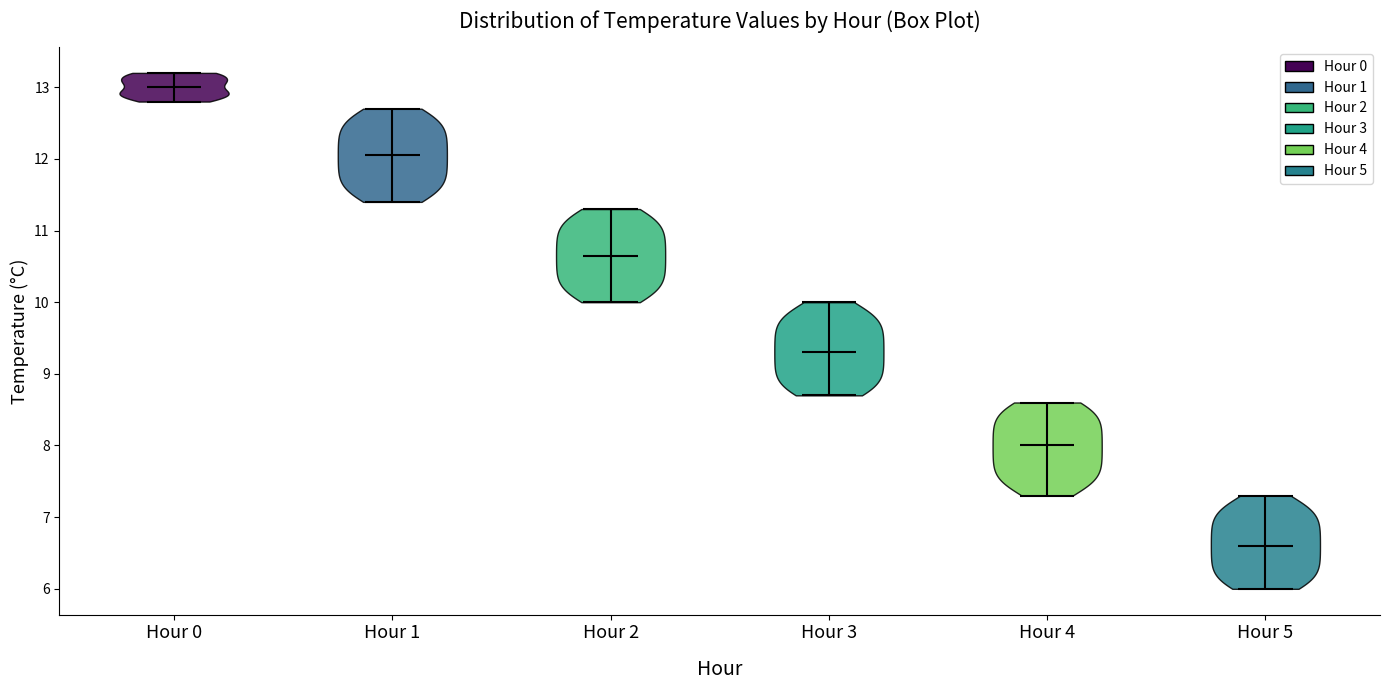

What is the highest point the violin for Hour 5 reaches on the y-axis? The values are not printed on the chart, so give them approximately, as read against the axis.

7.3